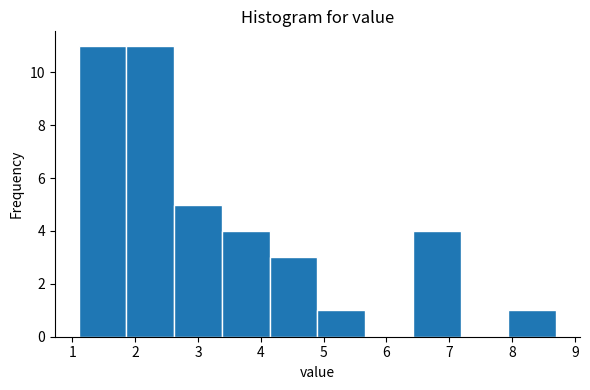

Reading left to right, transcribe this chart: for each bar, give the range it covers on the x-axis and its height. Neither the bar edges nor the heights are printed on the chart, so give them approximately, as read against the axes.

1.10 to 1.86: 11
1.86 to 2.62: 11
2.62 to 3.38: 5
3.38 to 4.14: 4
4.14 to 4.90: 3
4.90 to 5.66: 1
5.66 to 6.42: 0
6.42 to 7.18: 4
7.18 to 7.94: 0
7.94 to 8.70: 1